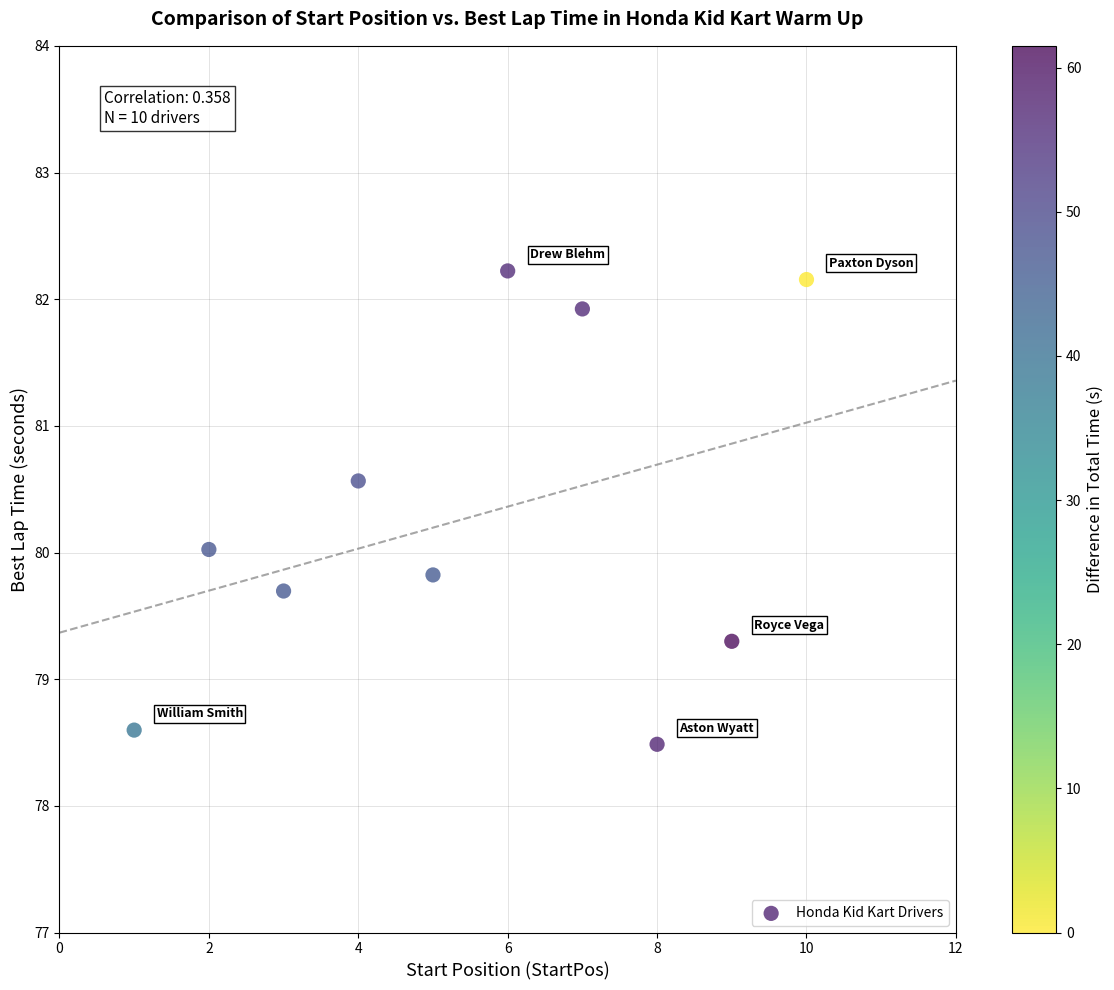

What is the average X value?

5.5